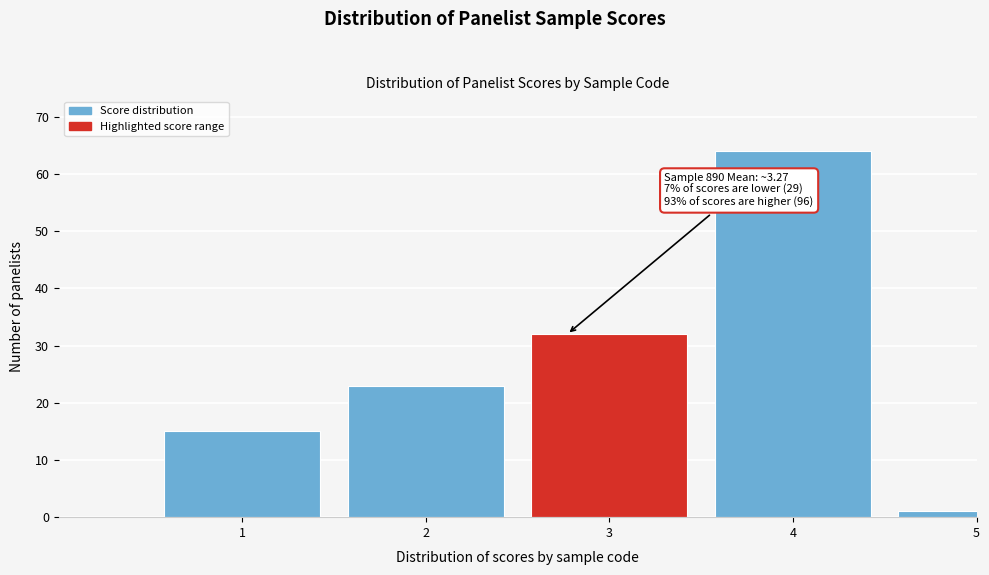

Reading left to right, transcribe all the data shown in this chart.

1=15	2=23	3=32	4=64	5=1